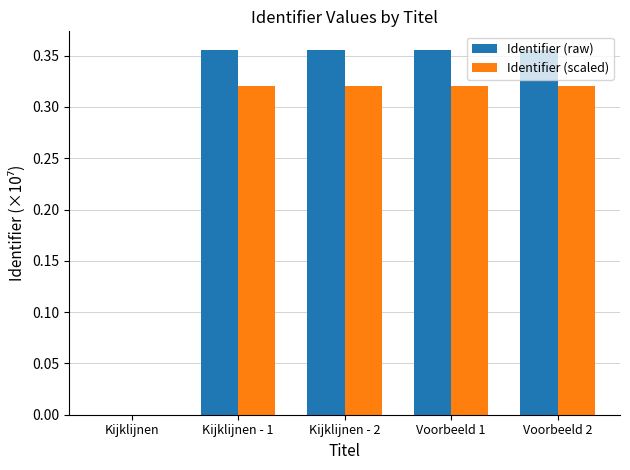

What is the sum of all Identifier (raw) values?

1.4